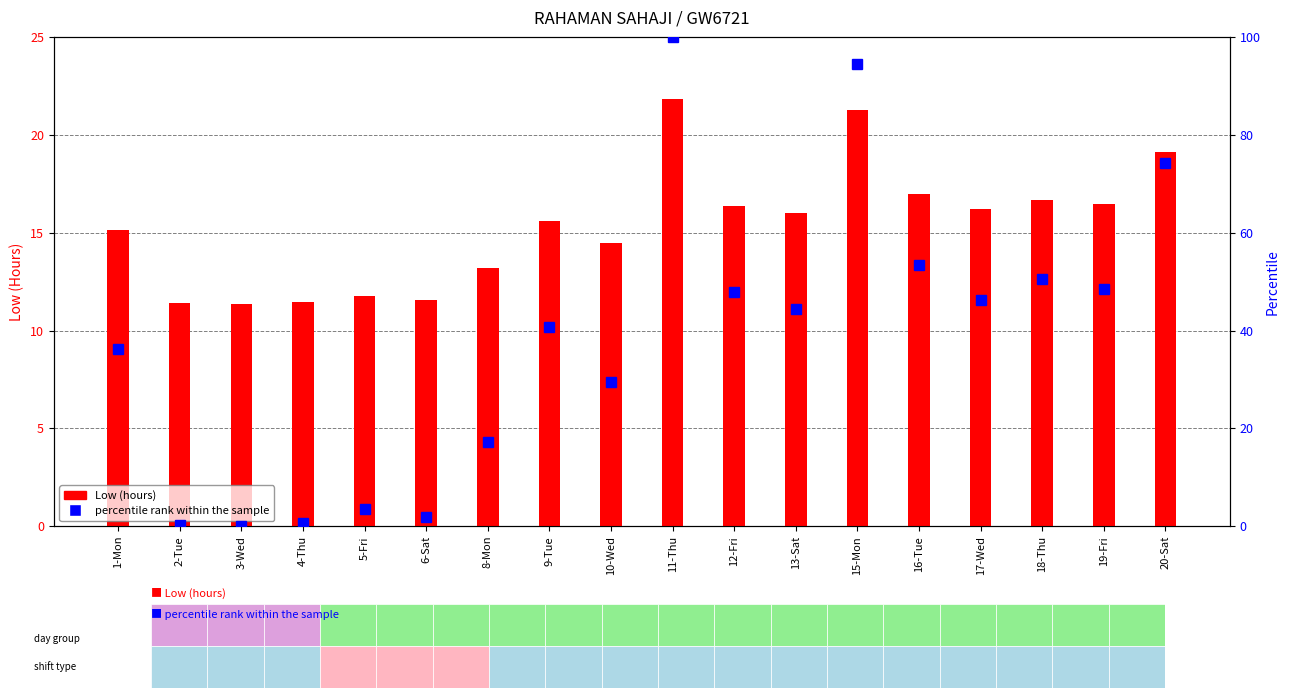

List the labels in order of Low (hours) value, largest first.

11-Thu, 15-Mon, 20-Sat, 16-Tue, 18-Thu, 19-Fri, 12-Fri, 17-Wed, 13-Sat, 9-Tue, 1-Mon, 10-Wed, 8-Mon, 5-Fri, 6-Sat, 4-Thu, 2-Tue, 3-Wed